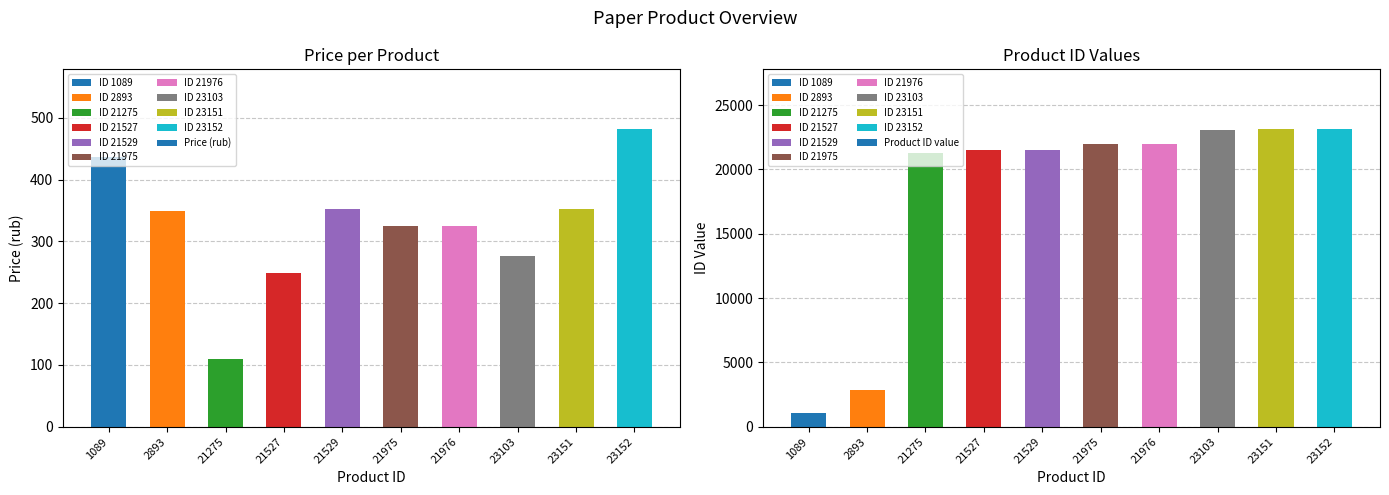

Rank the series by their average value, from lowest to highest.

Price (rub), Product ID value